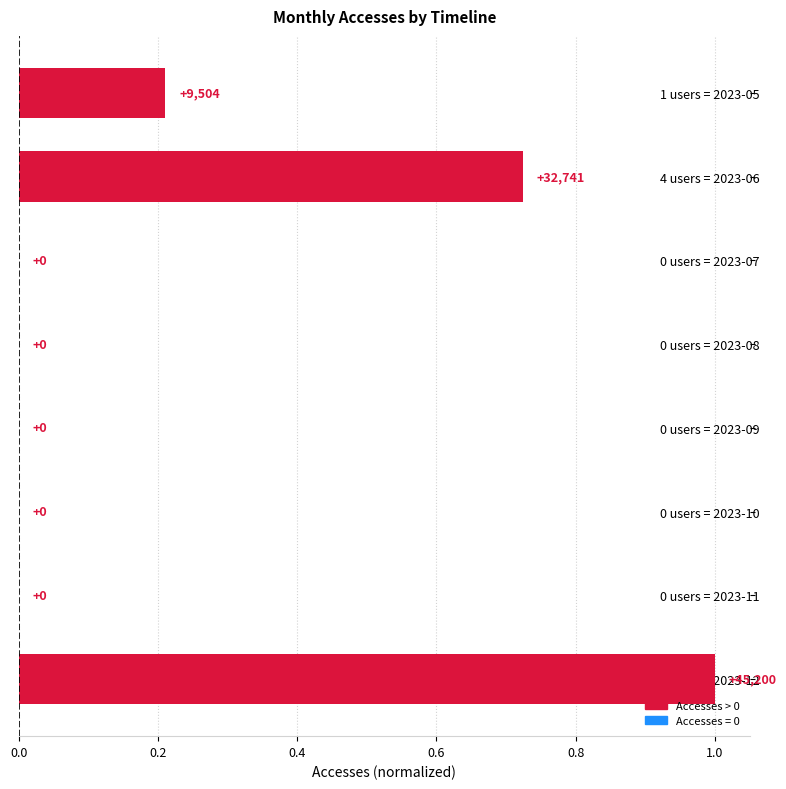

Between 1 users = 2023-12 and 1 users = 2023-05, which is larger?

1 users = 2023-12